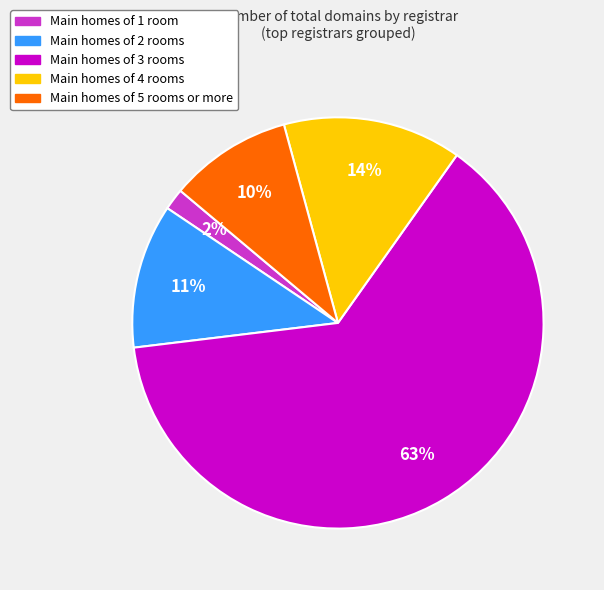

Is there a majority slice in this chart?

Yes